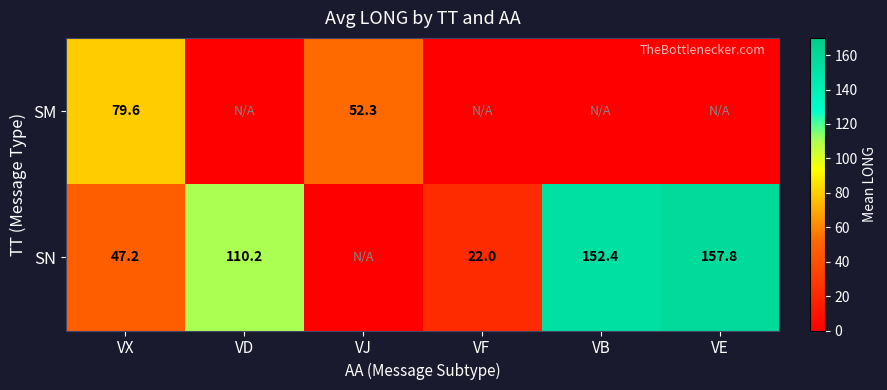

At VX, list the series in order from largest to smallest.

SM, SN